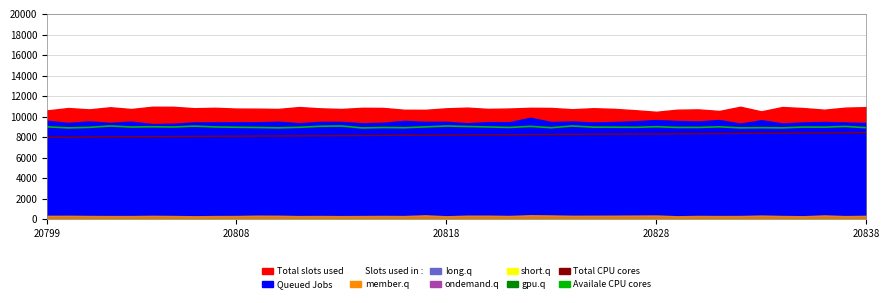

True or false: Availale CPU cores and Total CPU cores intersect in this chart.

False